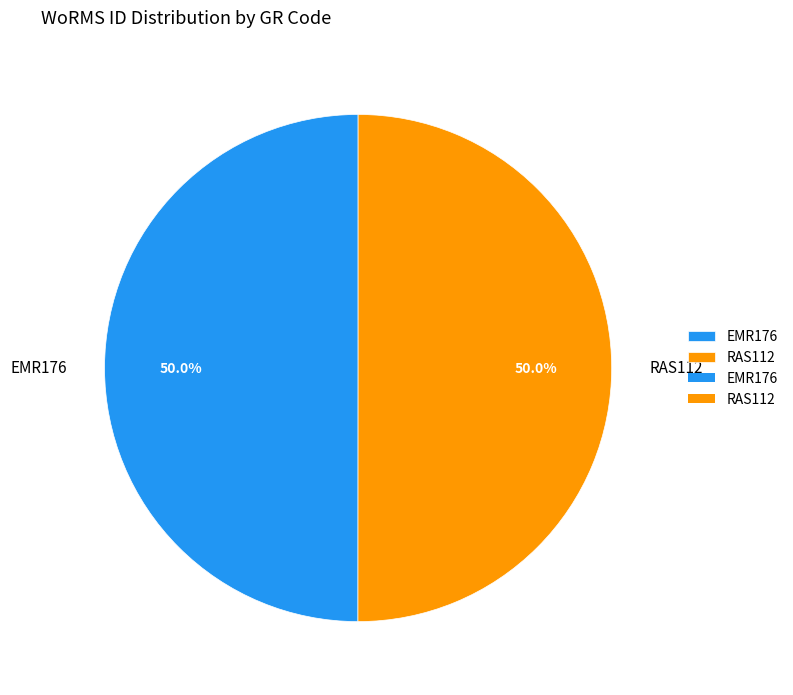

Approximately how many times larger is the value at RAS112 compared to EMR176?

1.0